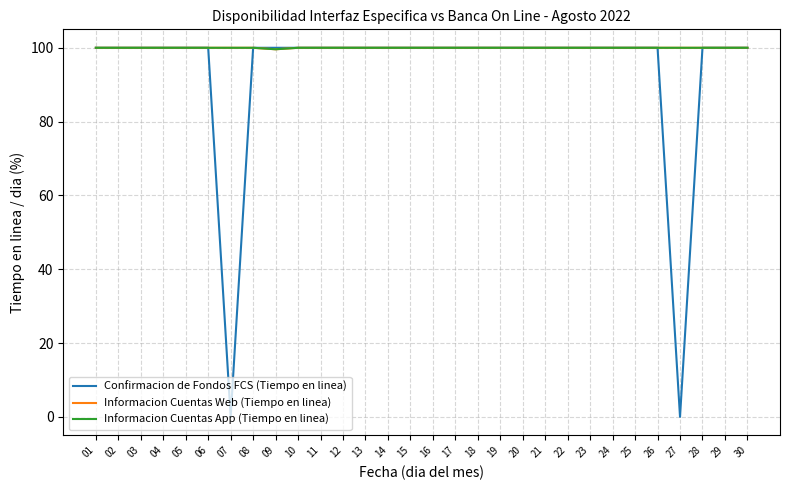

Between 25 and 27, which series saw the biggest shift?

Confirmacion de Fondos FCS (Tiempo en linea)